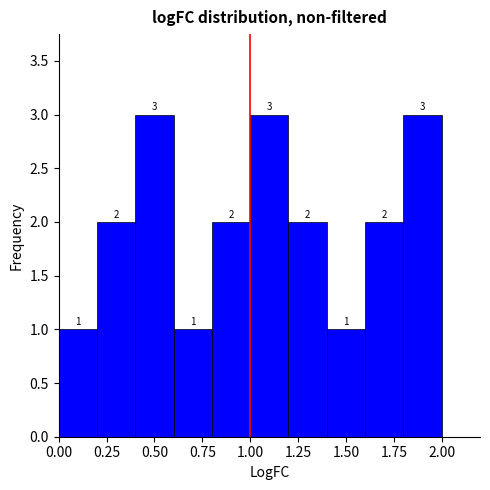

Reading left to right, transcribe this chart: for each bar, give the range it covers on the x-axis and its height.

0.0 to 0.2: 1
0.2 to 0.4: 2
0.4 to 0.6: 3
0.6 to 0.8: 1
0.8 to 1.0: 2
1.0 to 1.2: 3
1.2 to 1.4: 2
1.4 to 1.6: 1
1.6 to 1.8: 2
1.8 to 2.0: 3